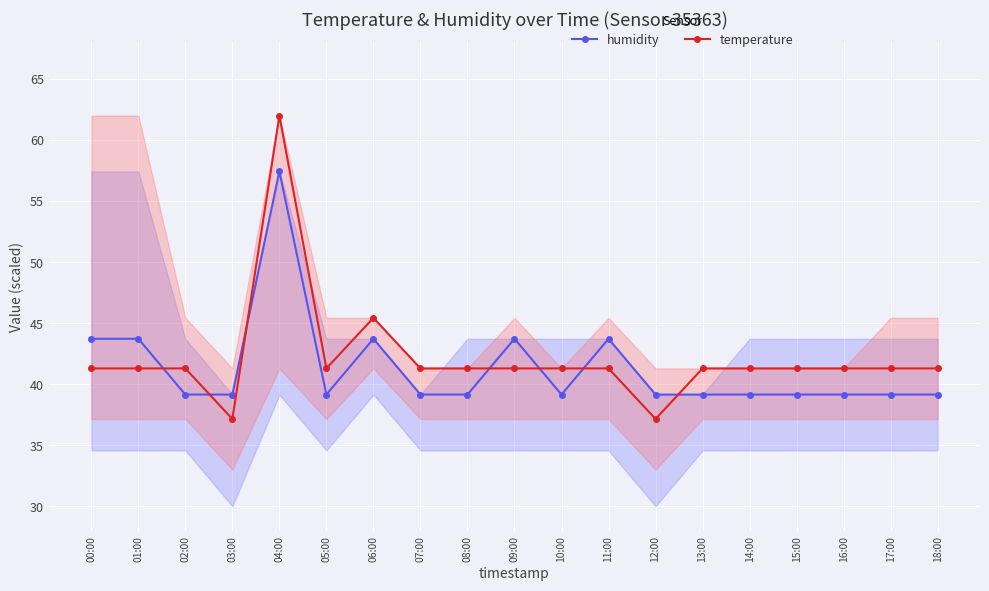

What is the average value of the temperature series?

42.2